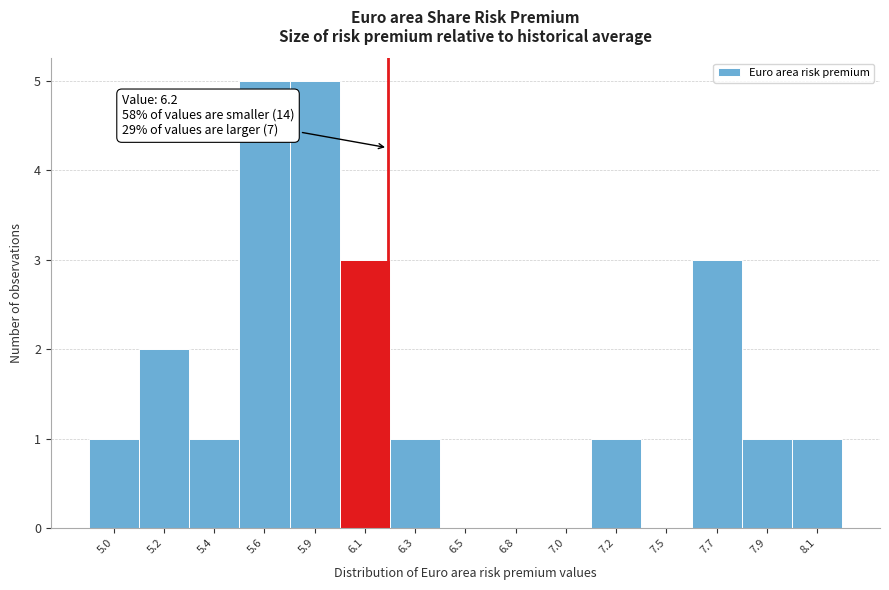

Reading left to right, extract all data points from this chart.

5.0=1	5.2=2	5.4=1	5.6=5	5.9=5	6.1=3	6.3=1	6.5=0	6.8=0	7.0=0	7.2=1	7.5=0	7.7=3	7.9=1	8.1=1